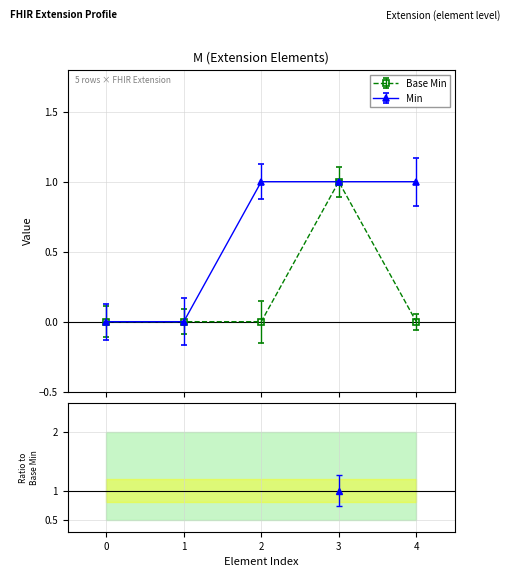

True or false: Base Min and Min intersect in this chart.

False